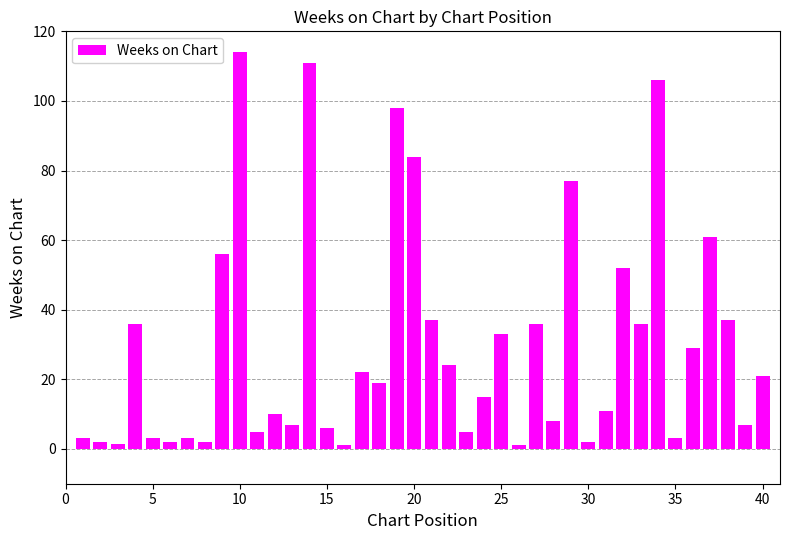

What is the value of the 33rd bar from the left?

36.0